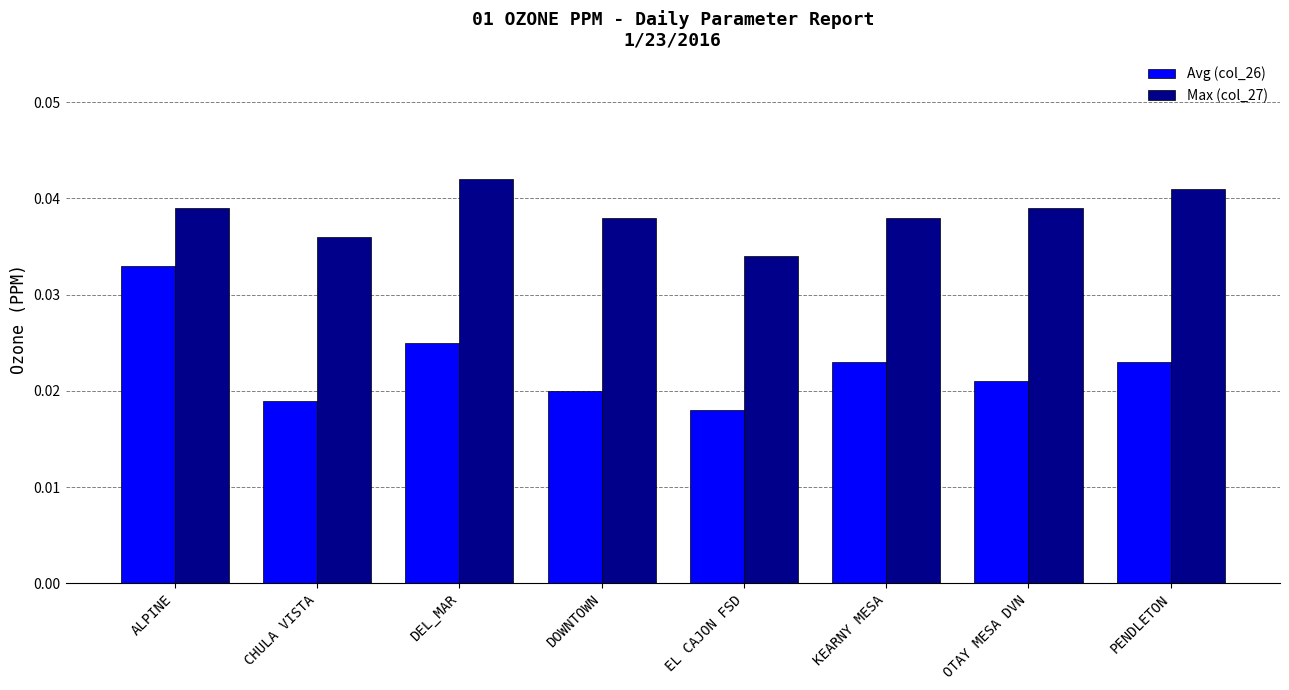

Rank the series by their maximum value, from lowest to highest.

Avg (col_26), Max (col_27)